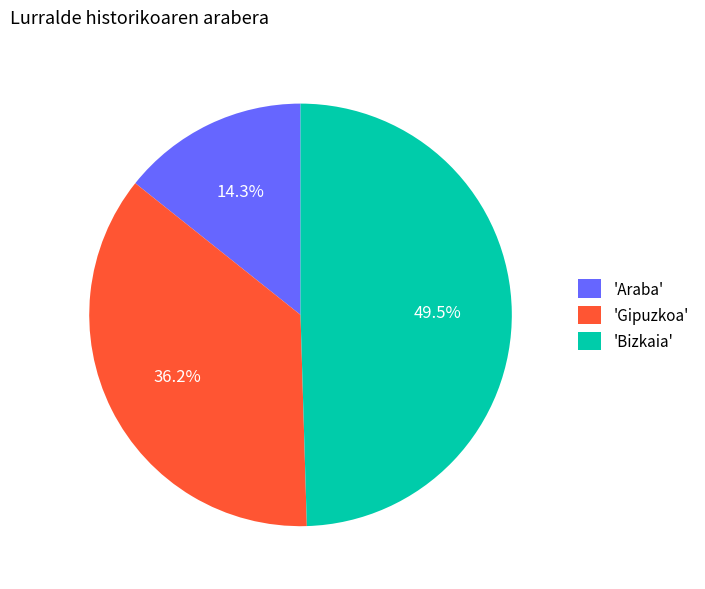

Which has a higher value, 'Gipuzkoa' or 'Bizkaia'?

'Bizkaia'